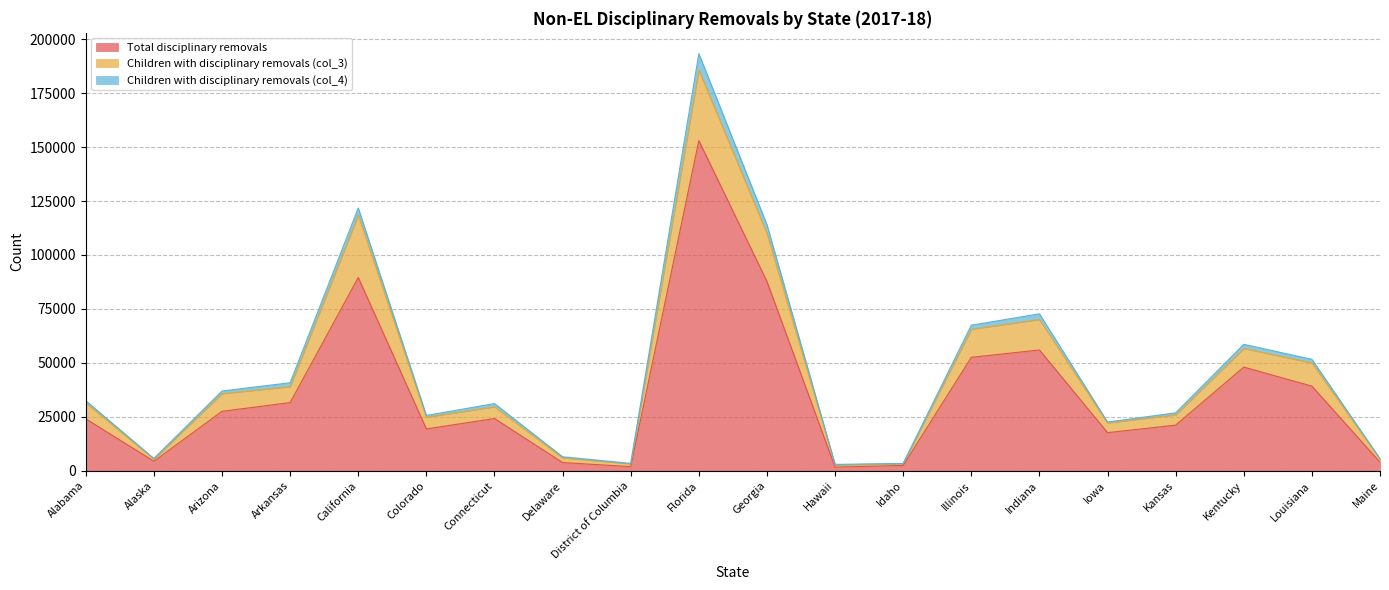

At which label does Total disciplinary removals reach its peak?

Florida